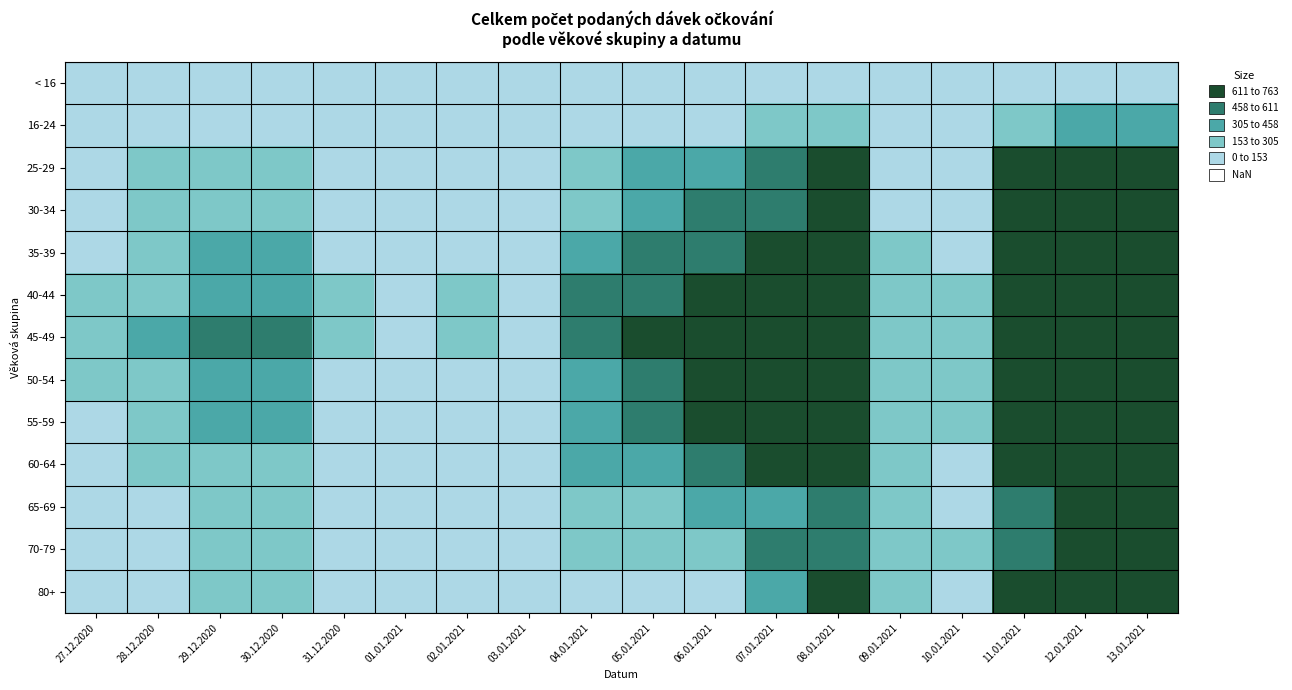

Count the number of categories in the chart.

18